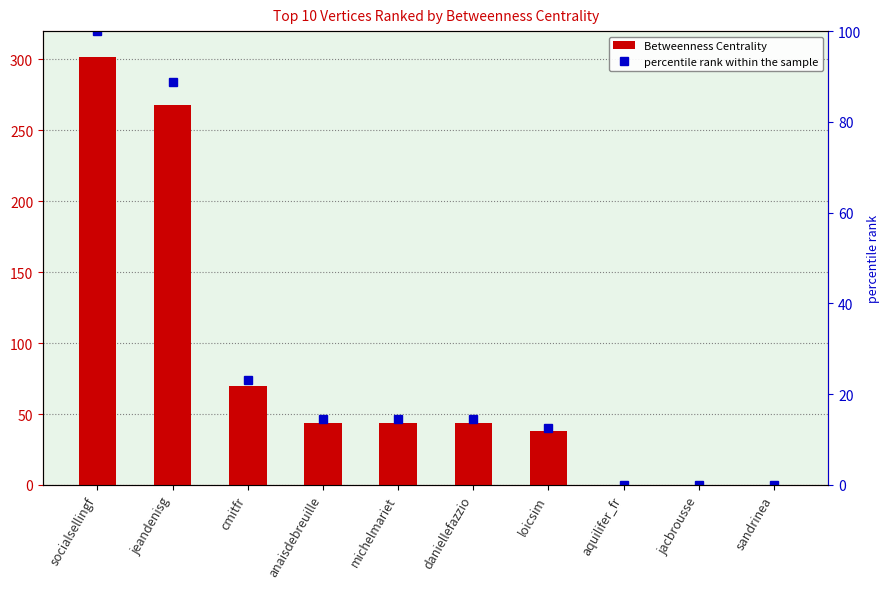

Where is percentile rank within the sample nearest to the value 50?

cmitfr